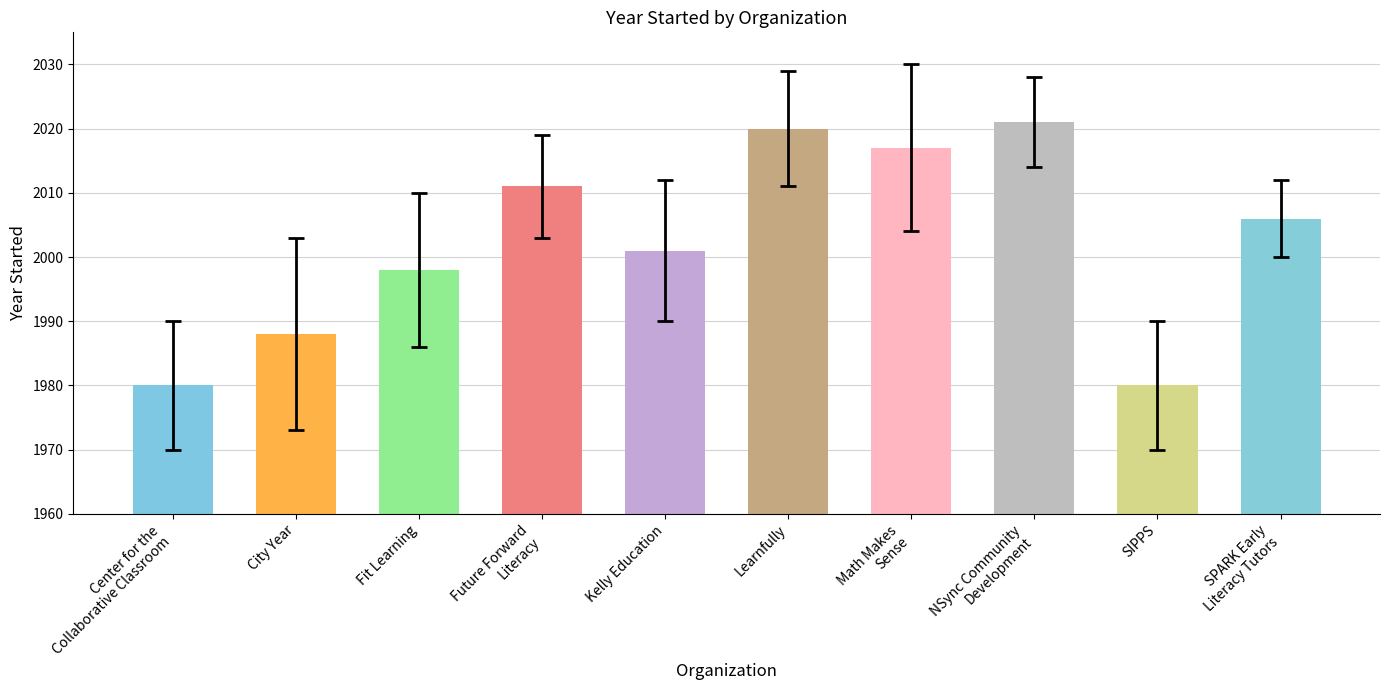

What value does the data have at Kelly Education?

2001